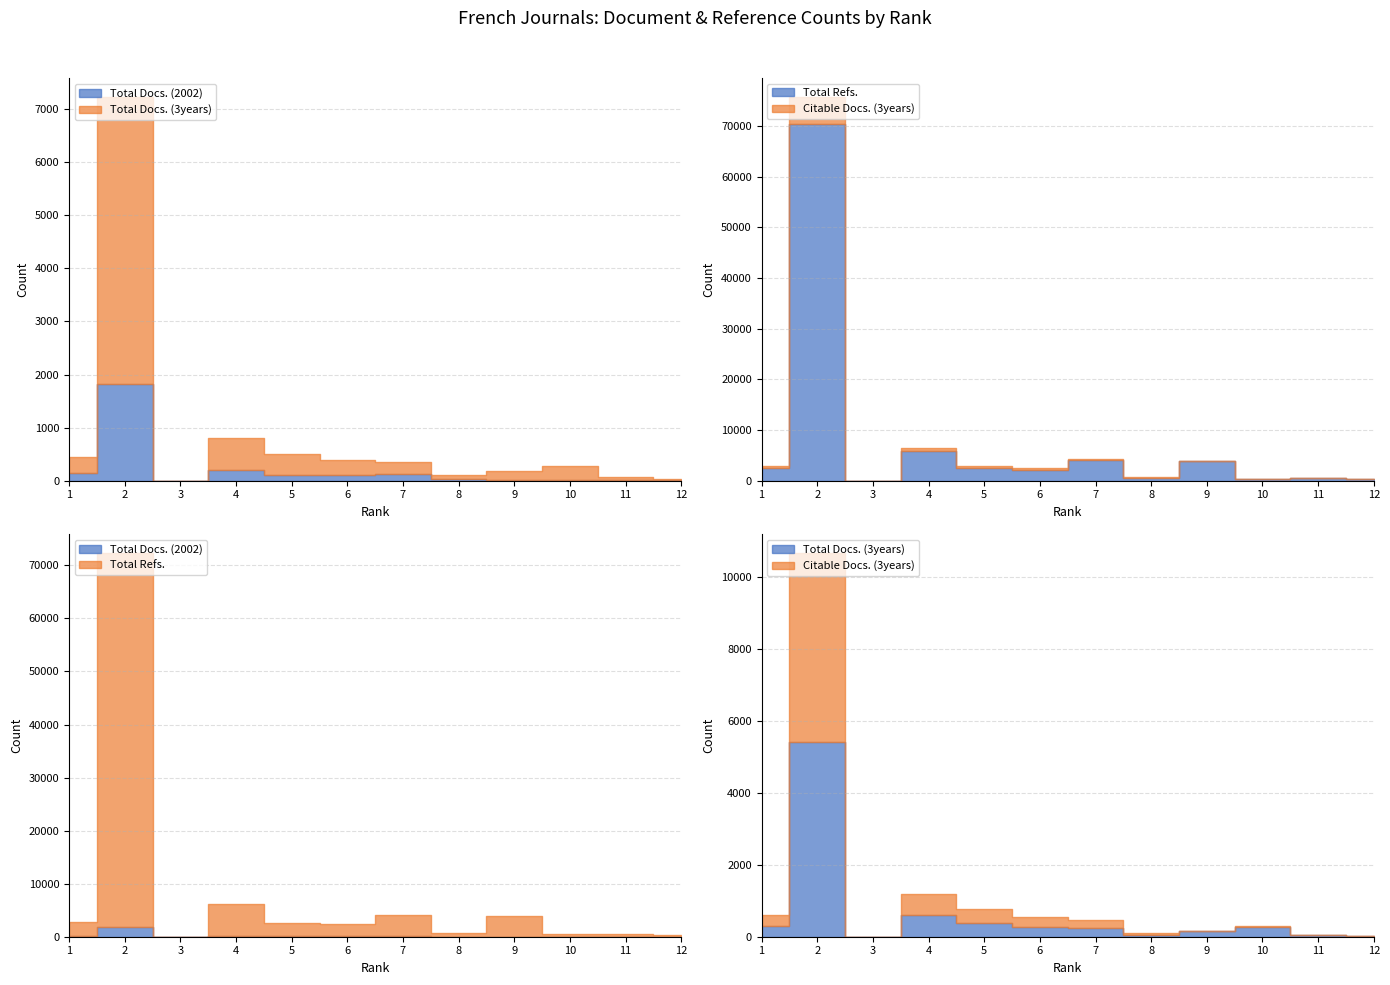

How many data points in Total Docs. (3years) are less than 278?

6